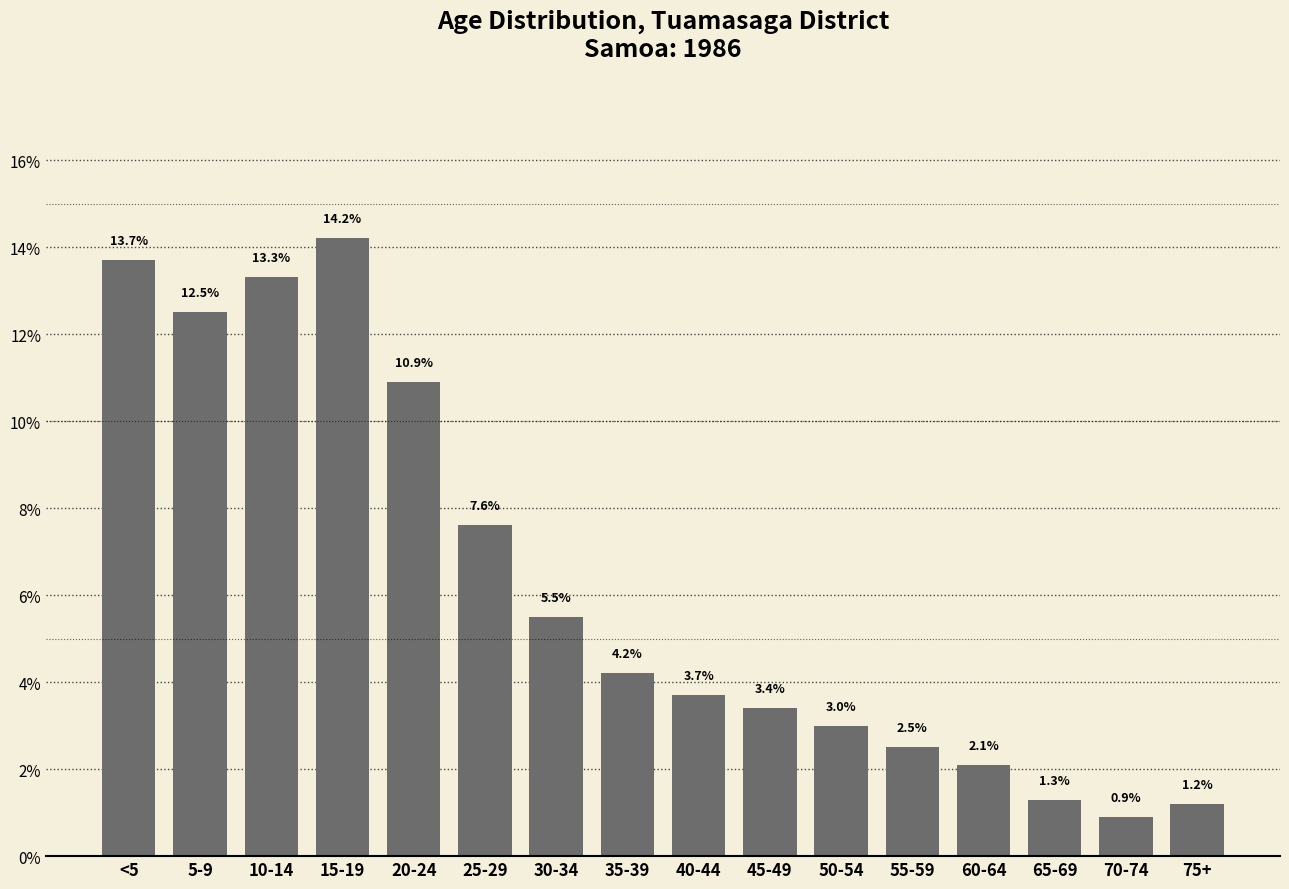

Rank the categories by value from lowest to highest.

70-74, 75+, 65-69, 60-64, 55-59, 50-54, 45-49, 40-44, 35-39, 30-34, 25-29, 20-24, 5-9, 10-14, <5, 15-19